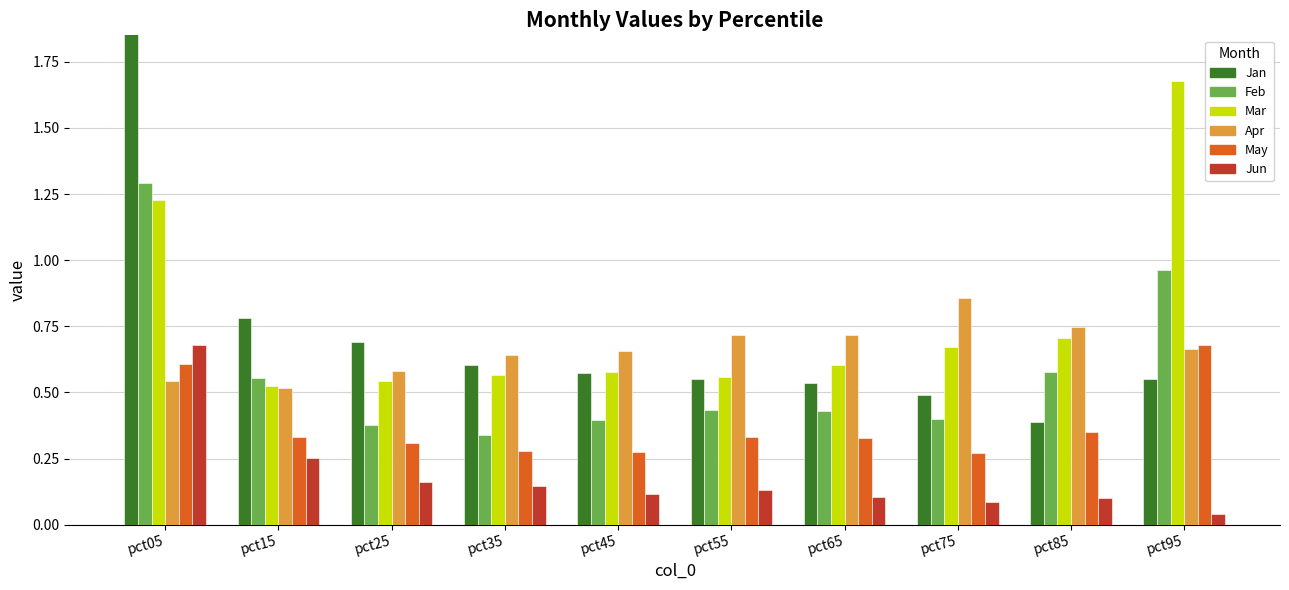

How many Apr values are between 0 and 1?

10